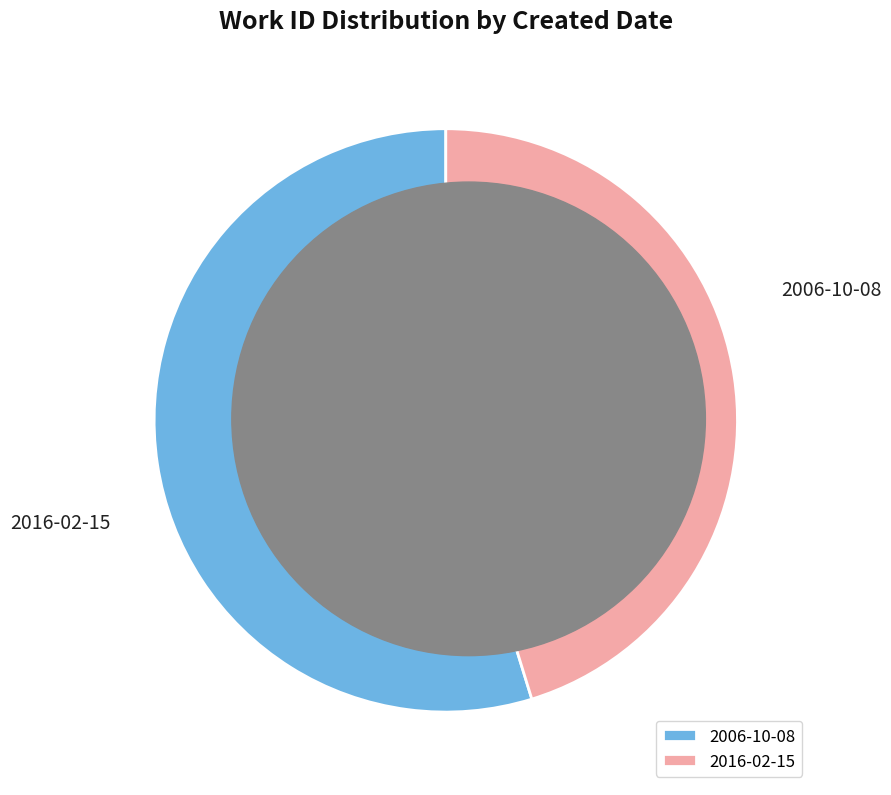

How many slices are in this pie chart?

2